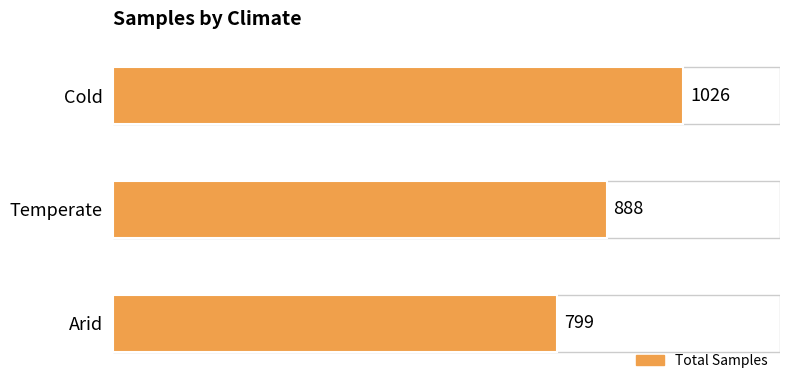

Which category has the lowest value across all series?

Arid